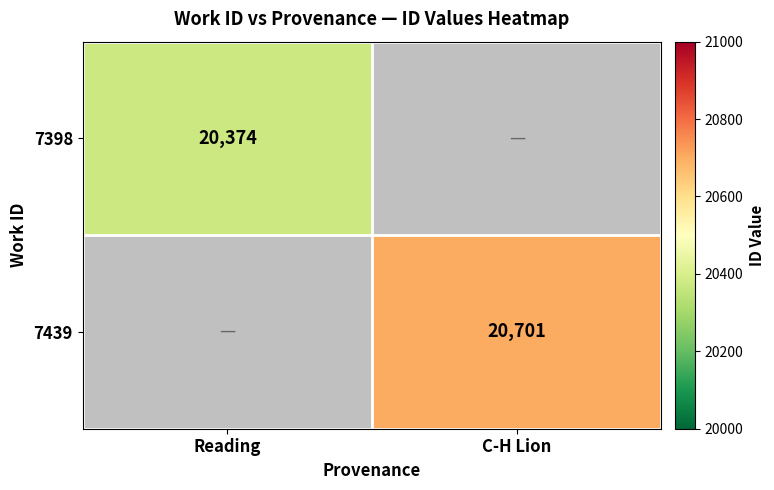

Which label corresponds to the largest value in the chart?

C-H Lion